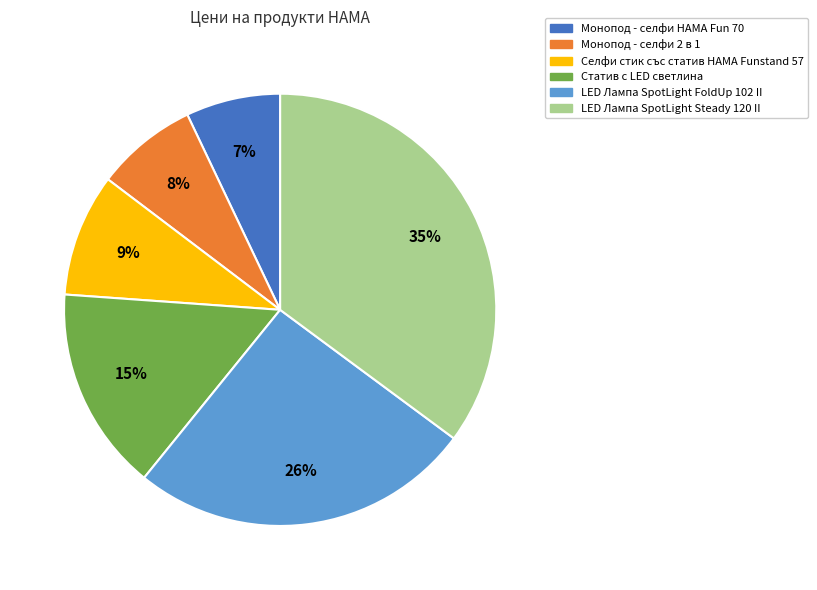

Does LED Лампа SpotLight FoldUp 102 II account for over 50% of the chart?

No